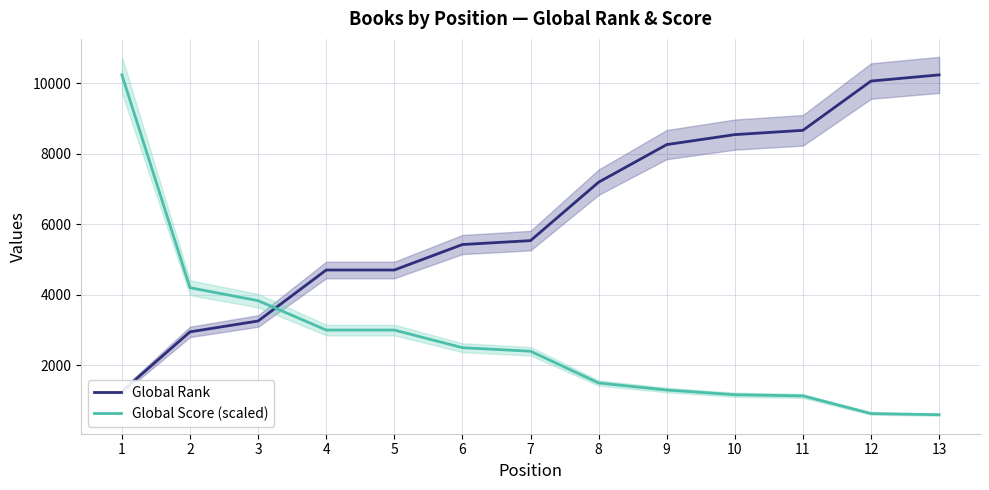

What value does the Global Rank series have at 7?

5541.0